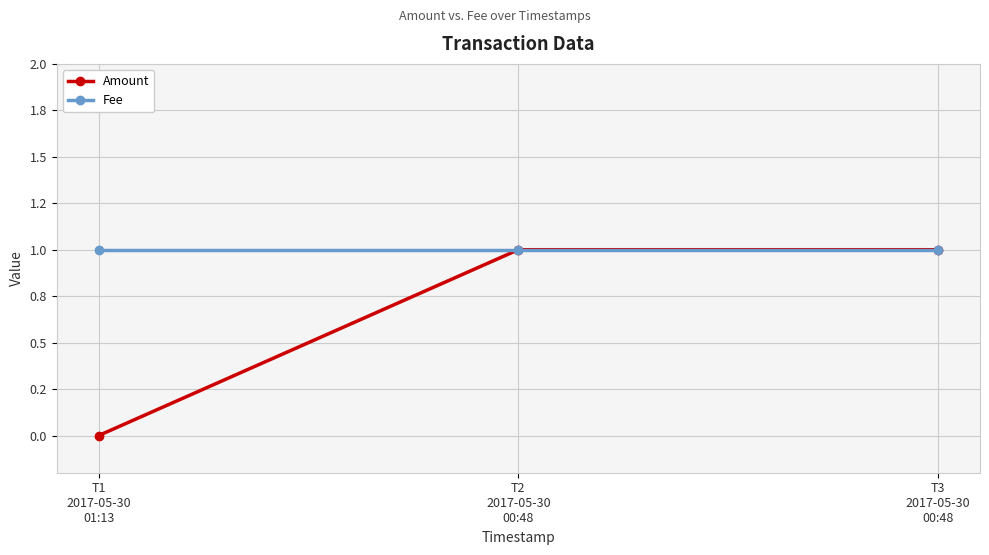

The Amount series shows -1 at T1
2017-05-30
01:13. True or false?

False